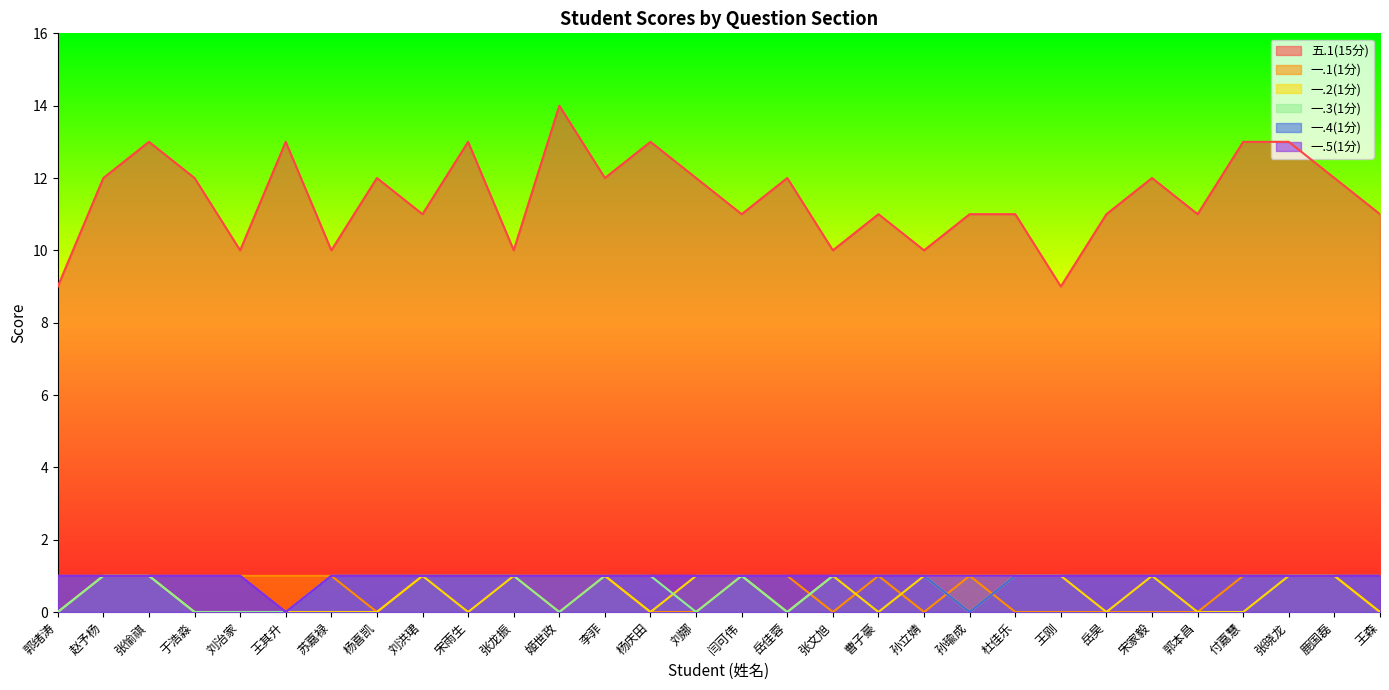

True or false: 五.1(15分) and 一.5(1分) intersect in this chart.

False